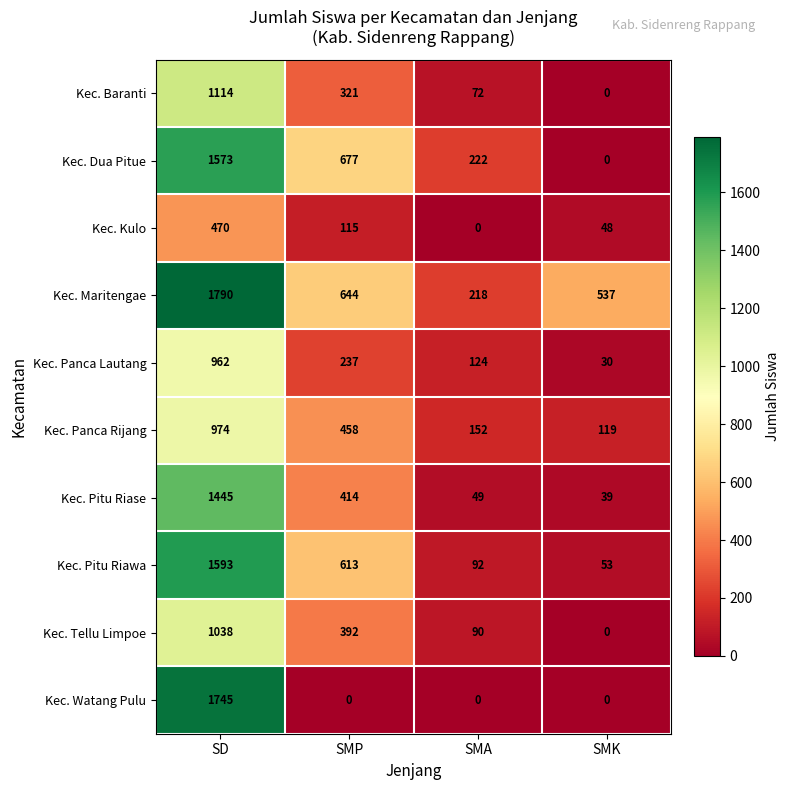

What is the difference between the Kec. Pitu Riase values at SMP and SMK?

375